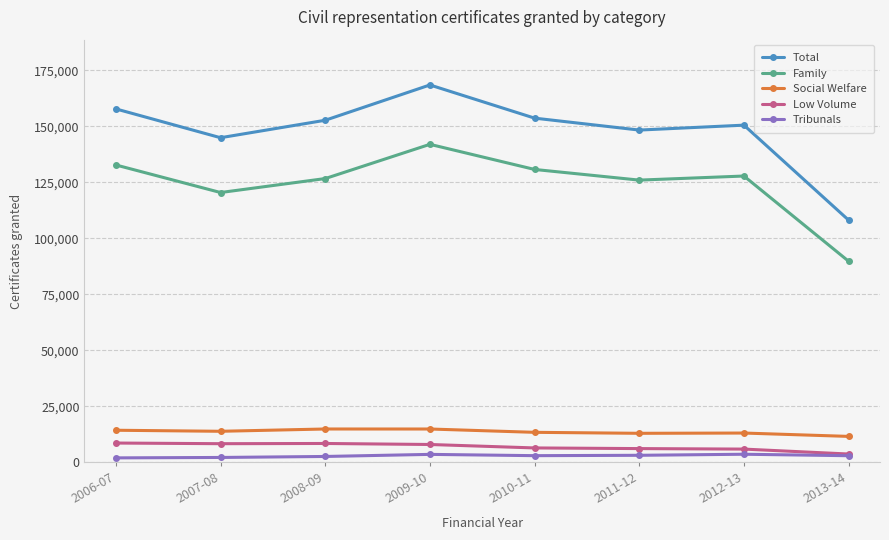

How many data points in Social Welfare are less than 13887?

4